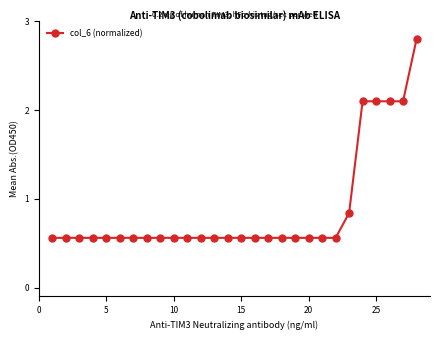

What is the average value?

0.9